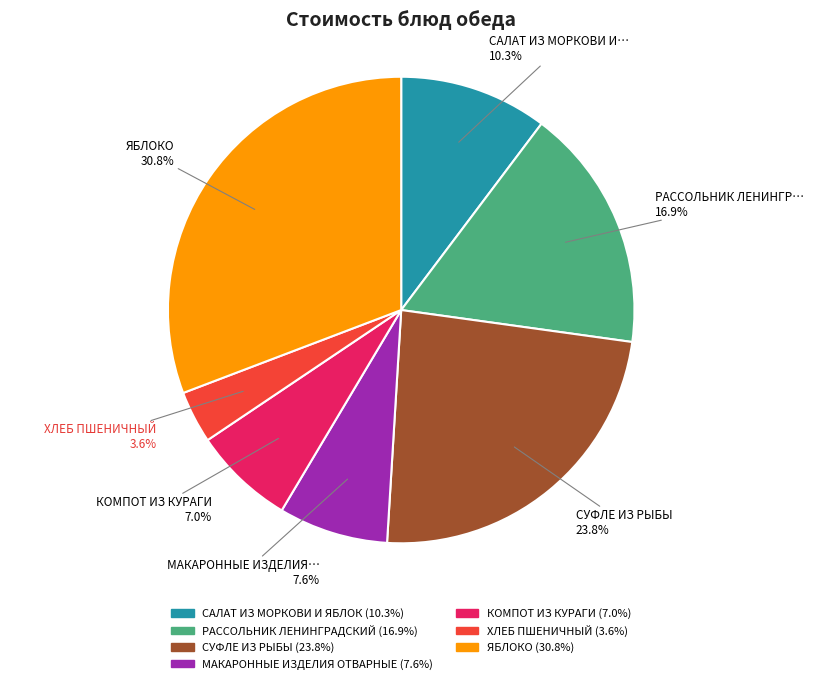

Is there a majority slice in this chart?

No